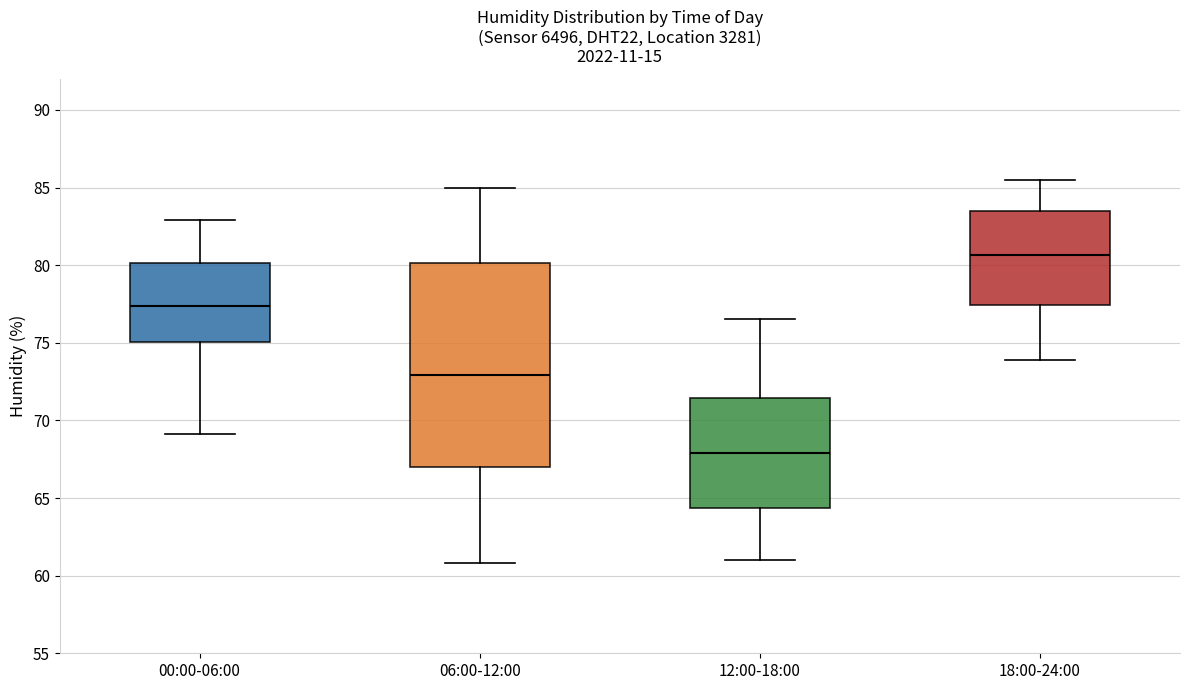

Which box is the tallest, from its lower edge to its upper edge?

06:00-12:00